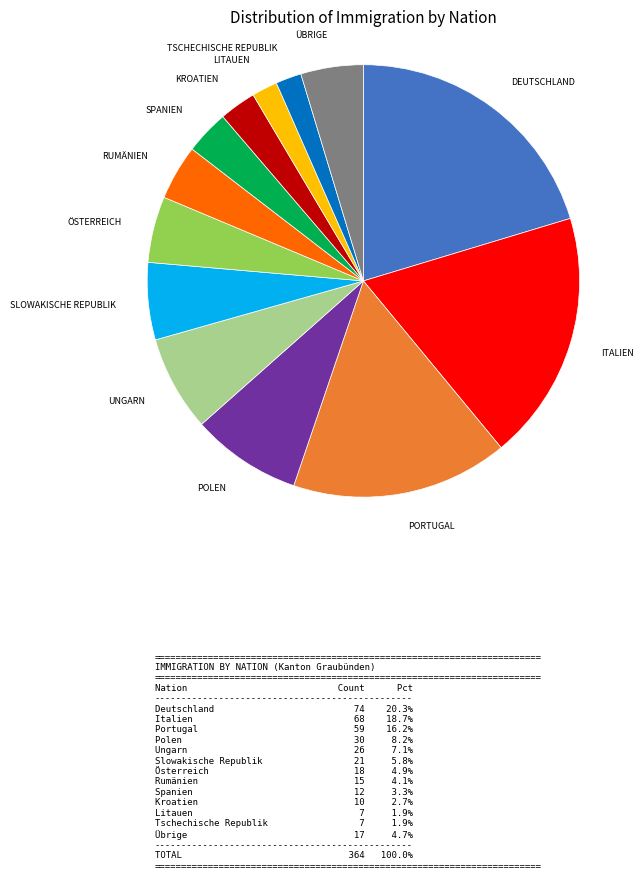

Is there a majority slice in this chart?

No